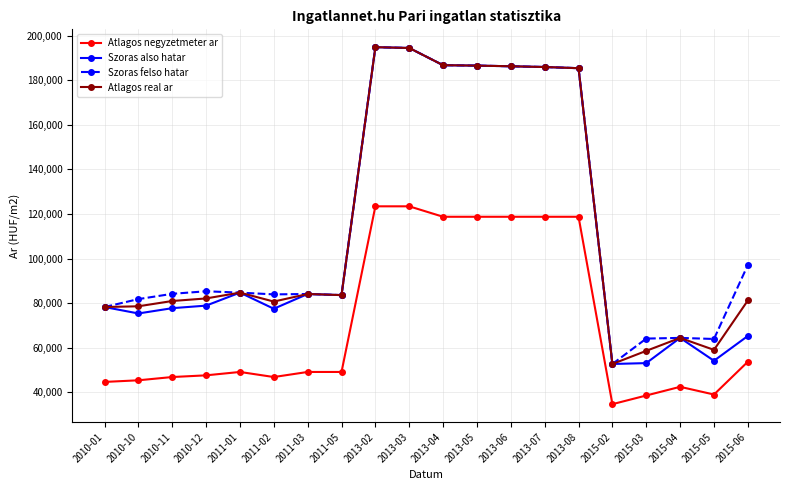

Where is Szoras felso hatar nearest to the value 123766?

2015-06